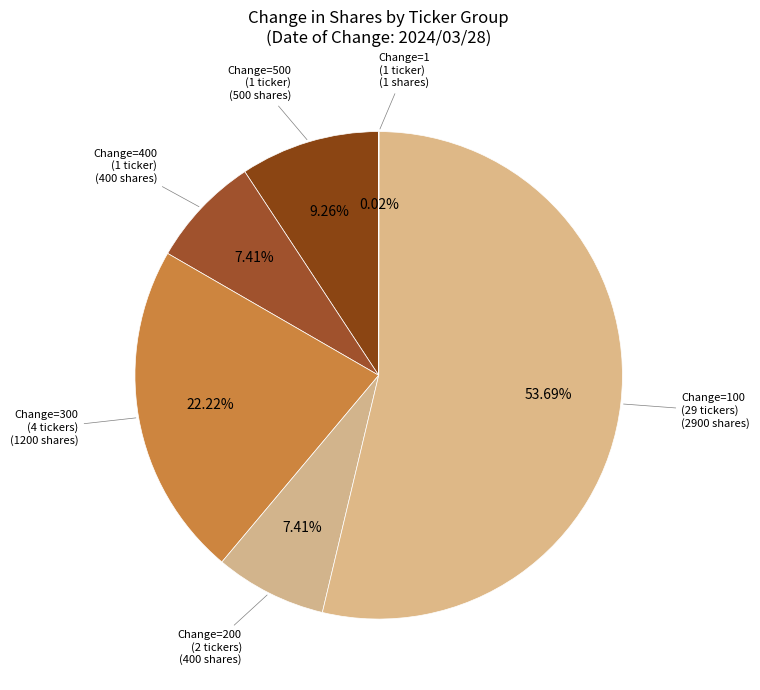

Between Change=100 (29 tickers) and Change=200 (2 tickers), which is larger?

Change=100 (29 tickers)